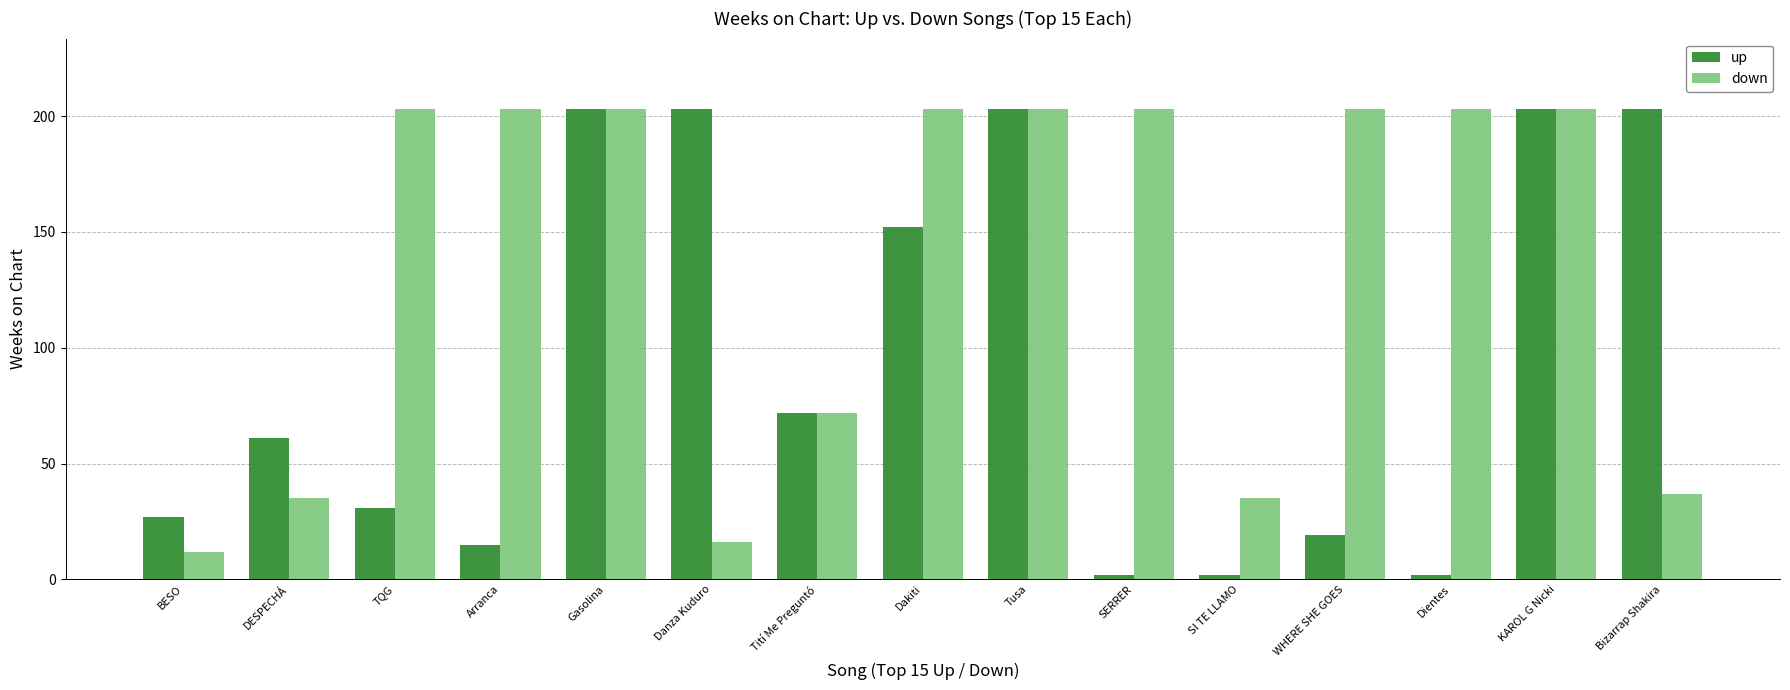

What value does the down series have at DESPECHÁ, to the nearest 10?

40